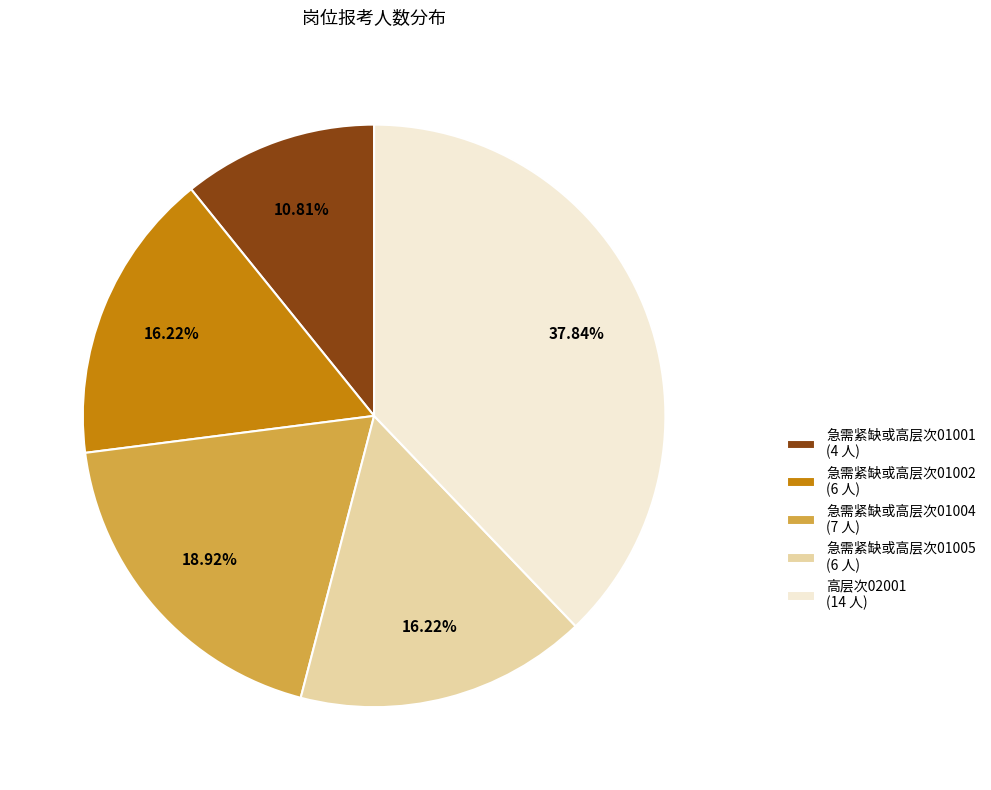

How many slices are in this pie chart?

5